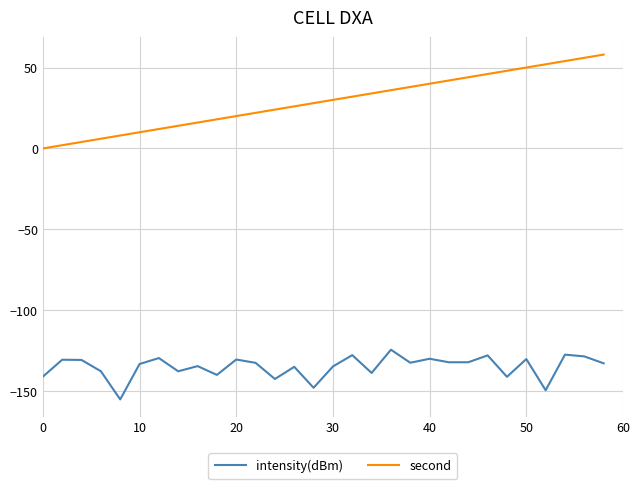

Which series has the widest spread of values?

second